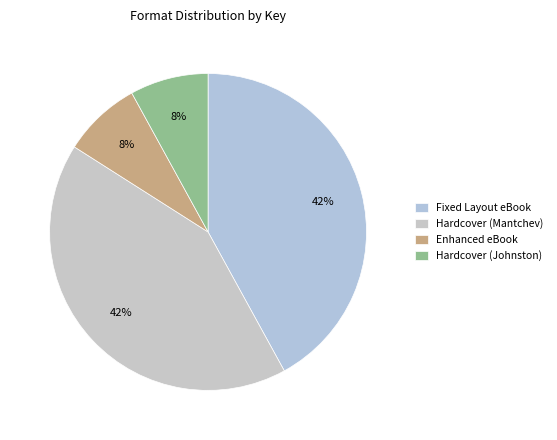

The Hardcover (Johnston) slice represents 8% of the pie. True or false?

True